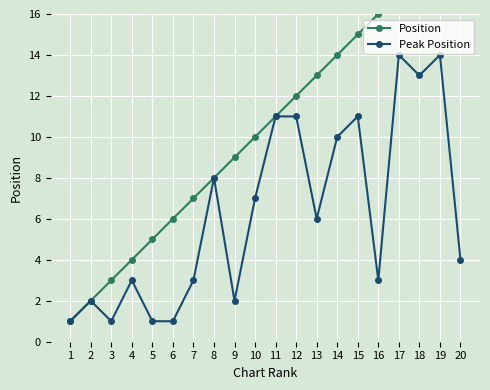

List the series in order of their peak value, highest first.

Position, Peak Position